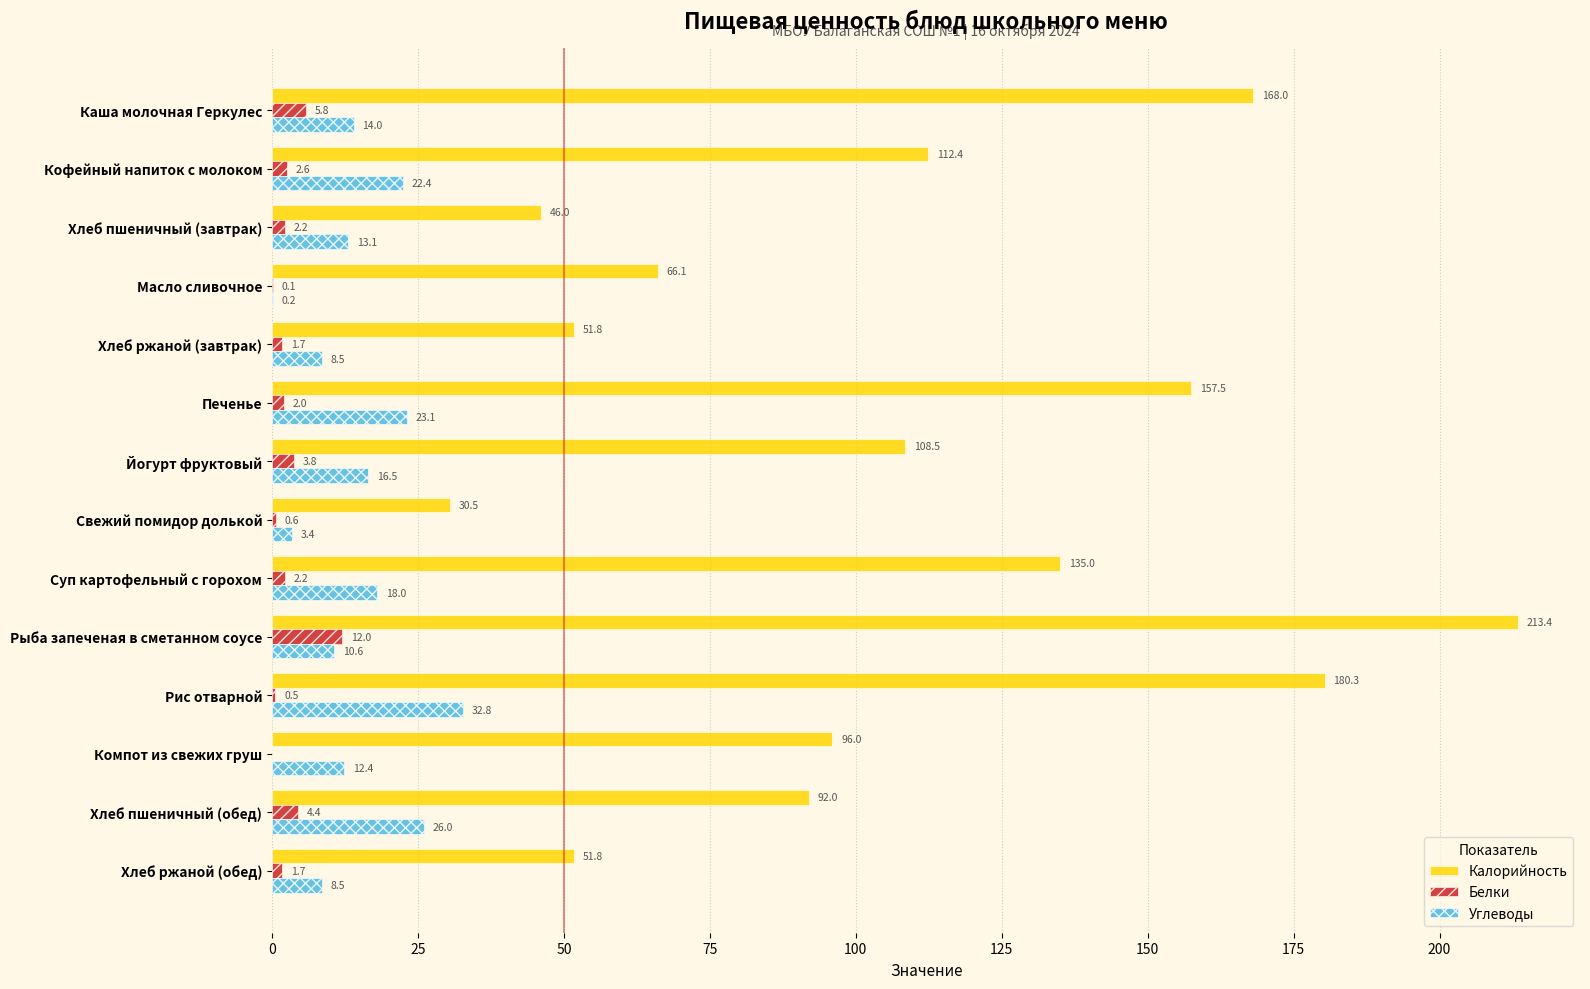

The Калорийность series shows 44.8 at Свежий помидор долькой. True or false?

False